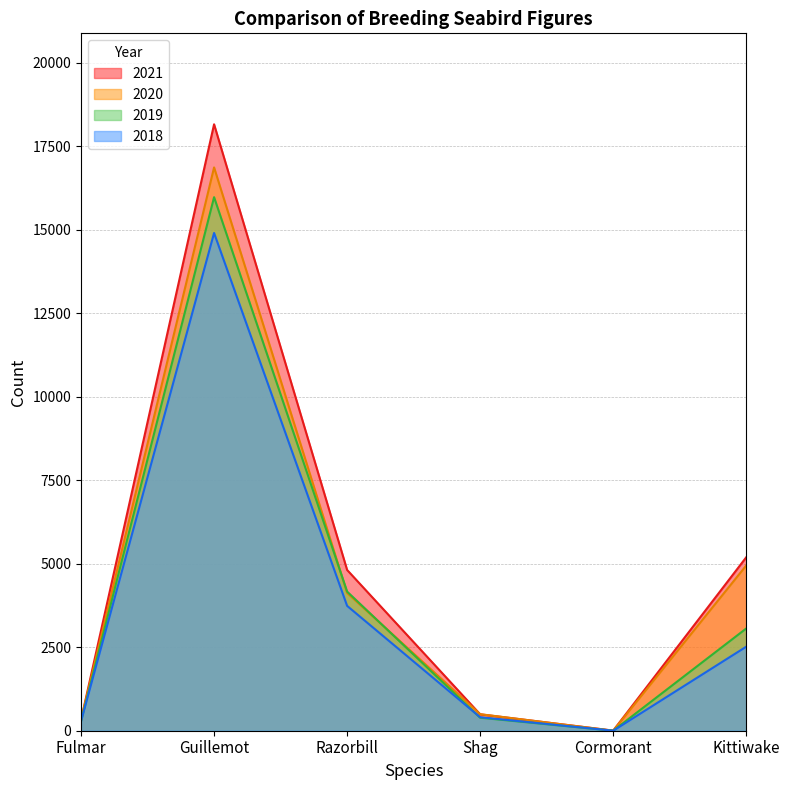

True or false: 2019 has a value of 280 at Fulmar.

True